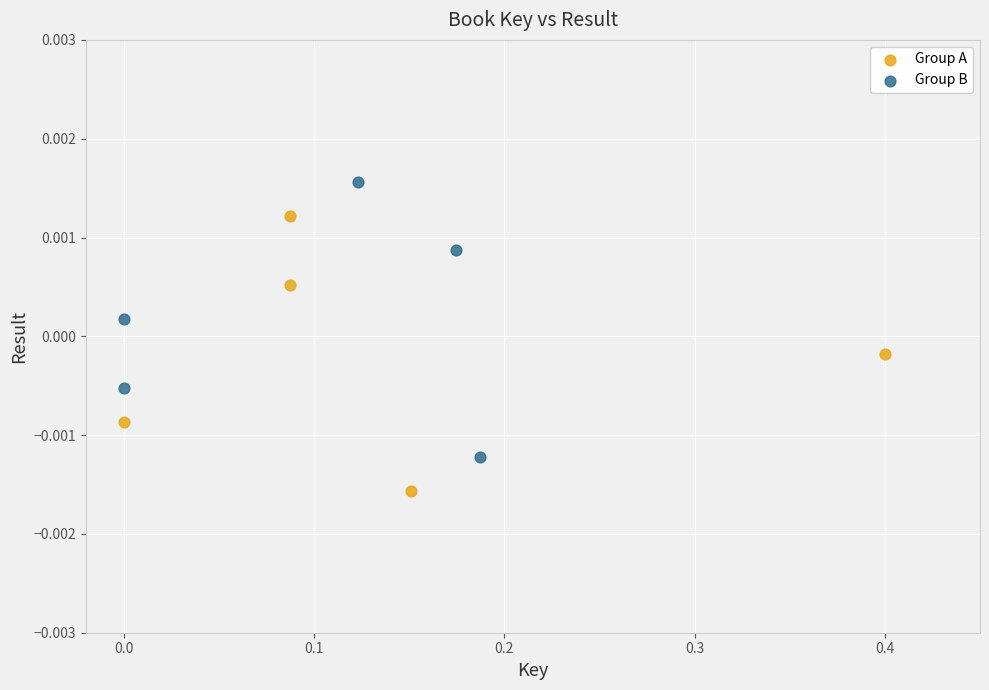

Which series contains the highest Y value?

Group B